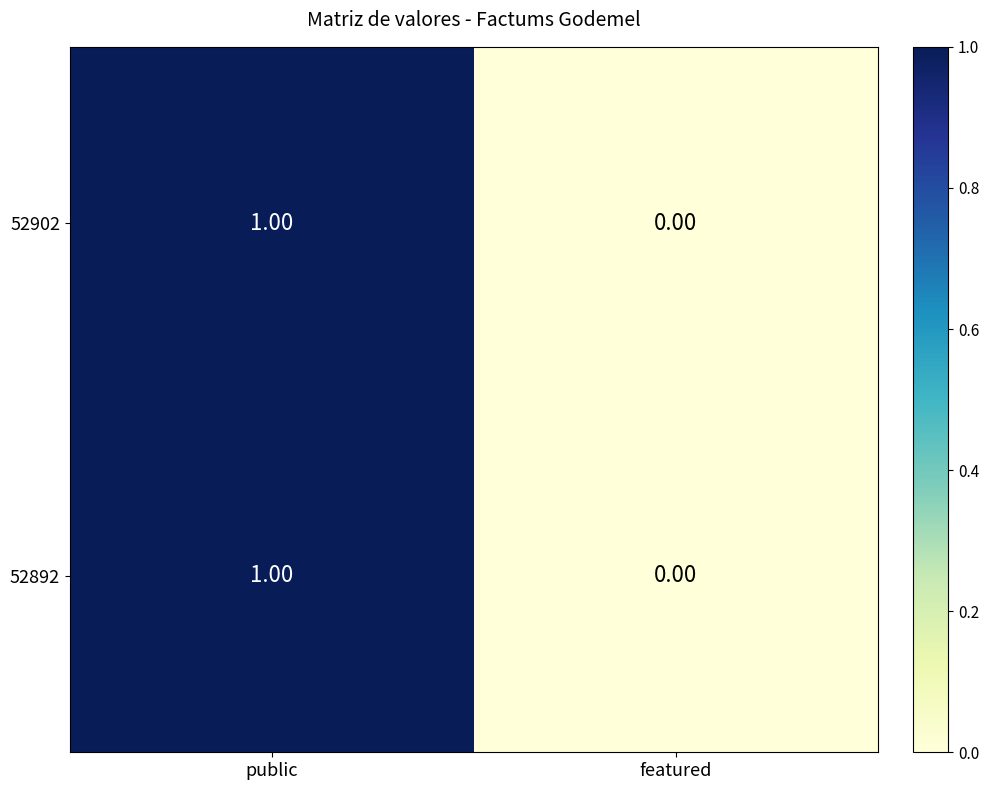

At which label is 52902 closest to 0?

featured